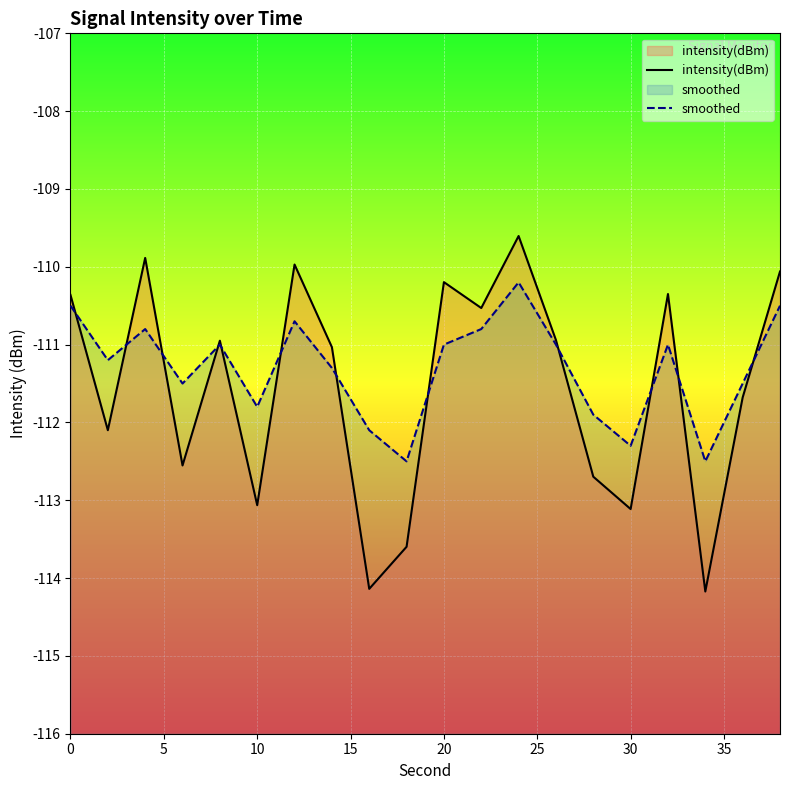

In smoothed, how many points are higher than both neighbors (excluding endpoints)?

5